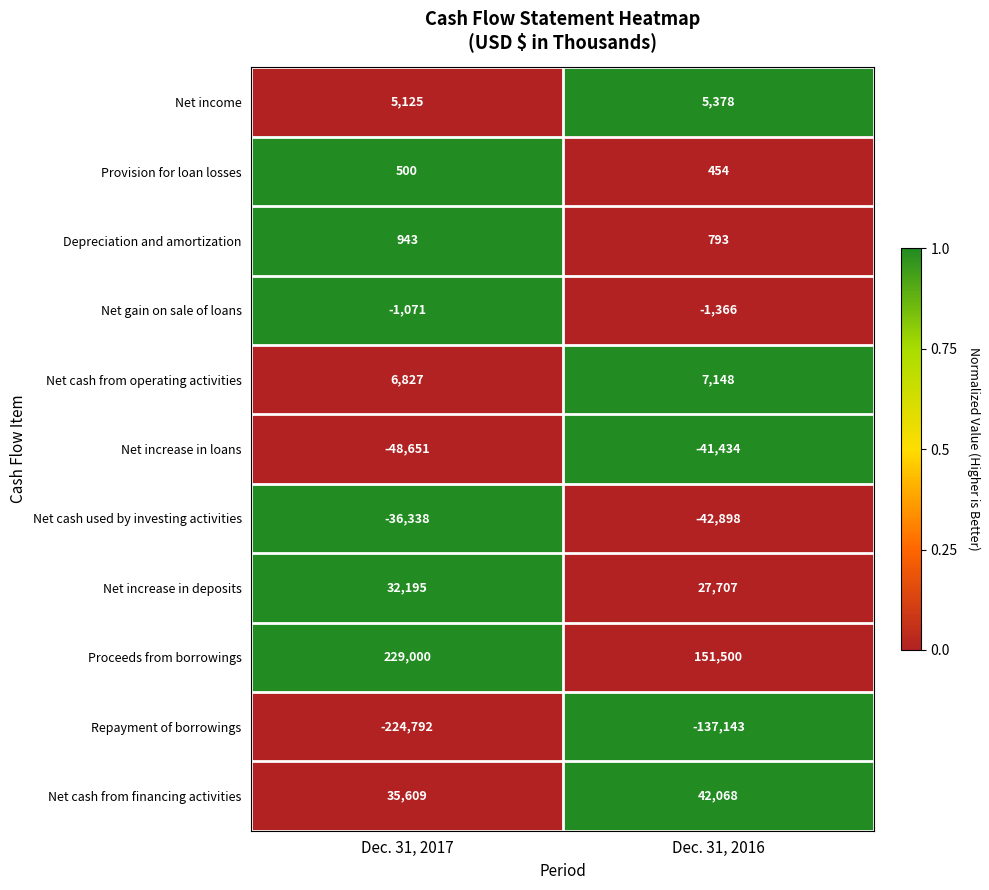

How many values in the Provision for loan losses series are below 500?

1